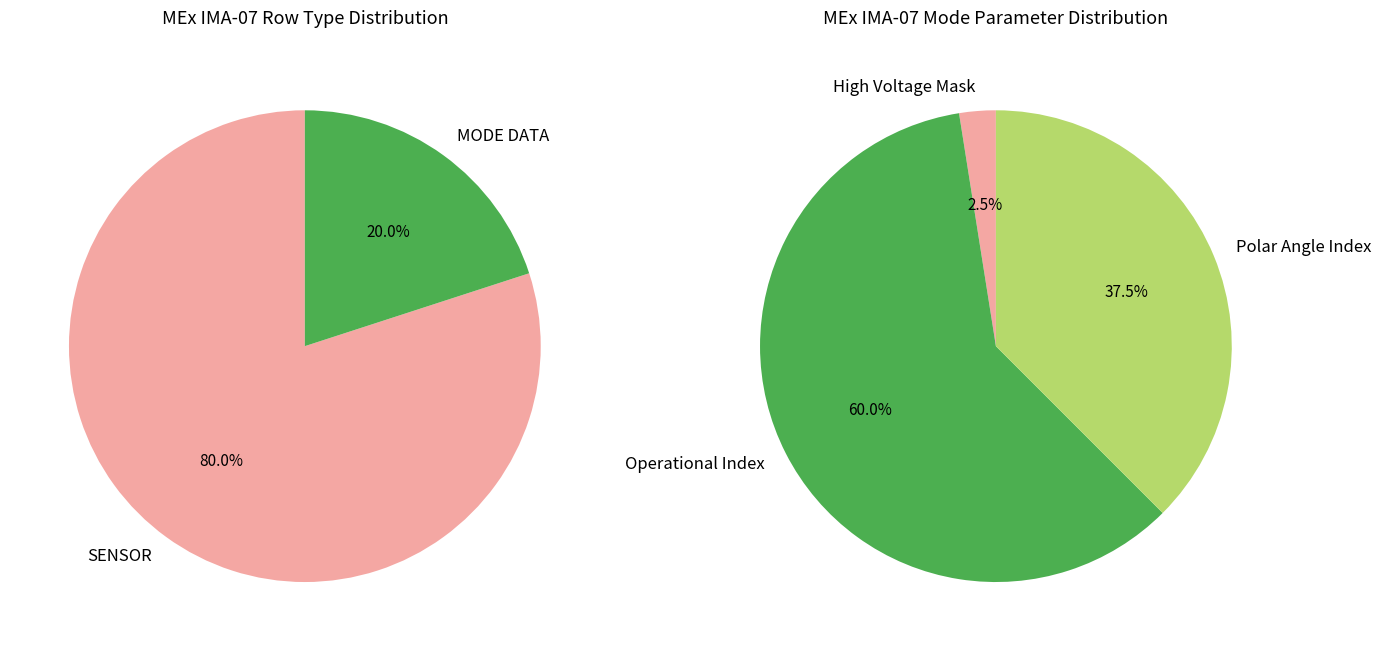

What is the largest slice in the pie chart?

Operational Index